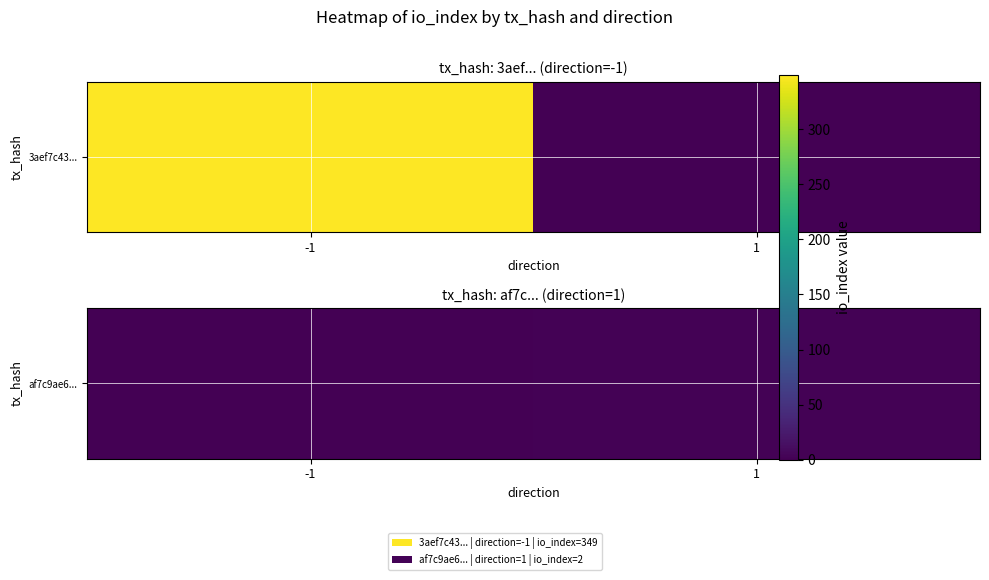

The chart shows a value of 3 at 1. True or false?

False